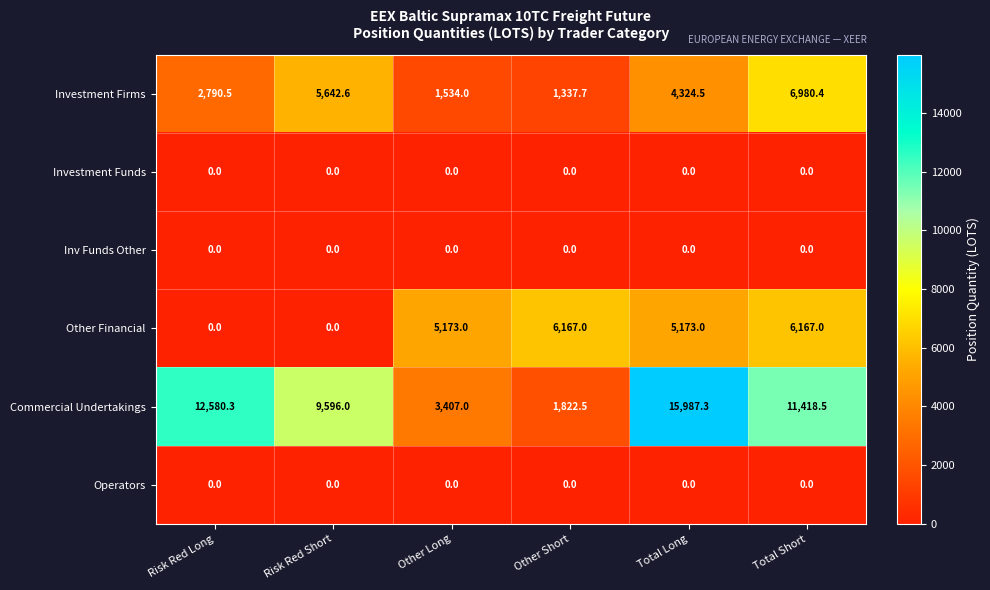

How many categories are shown in the chart?

6